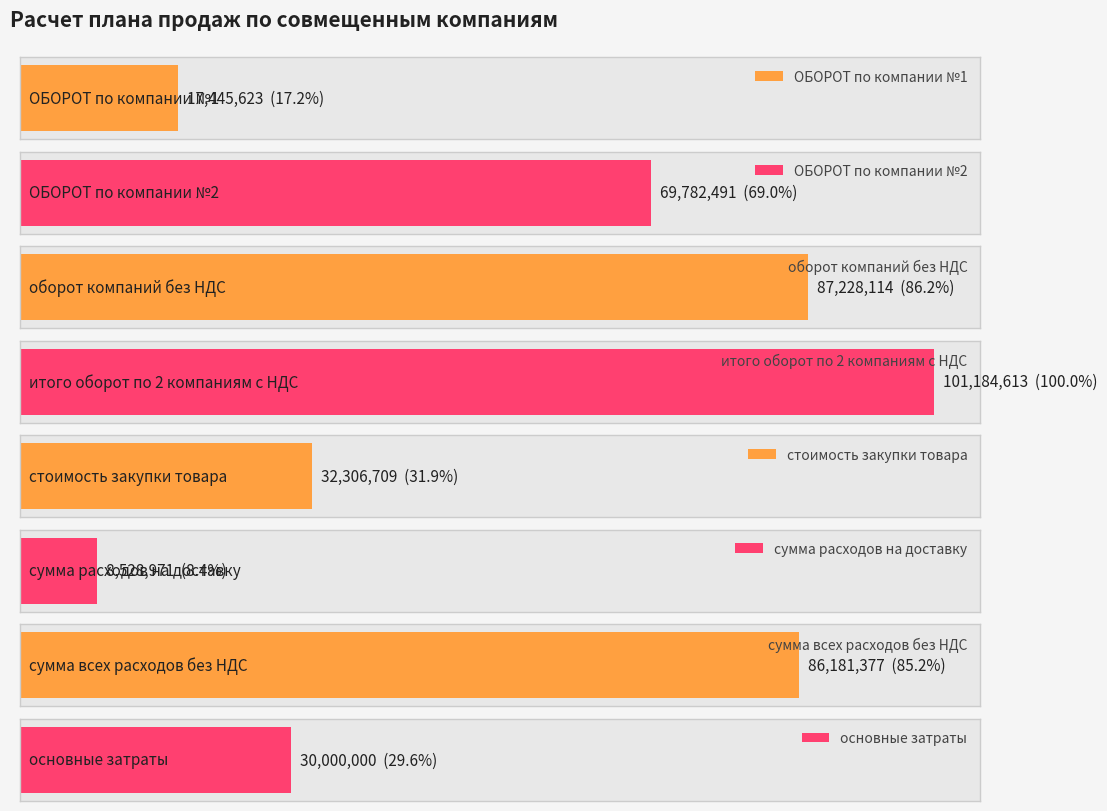

Between итого оборот по 2 компаниям с НДС and сумма расходов на доставку, which is larger?

итого оборот по 2 компаниям с НДС